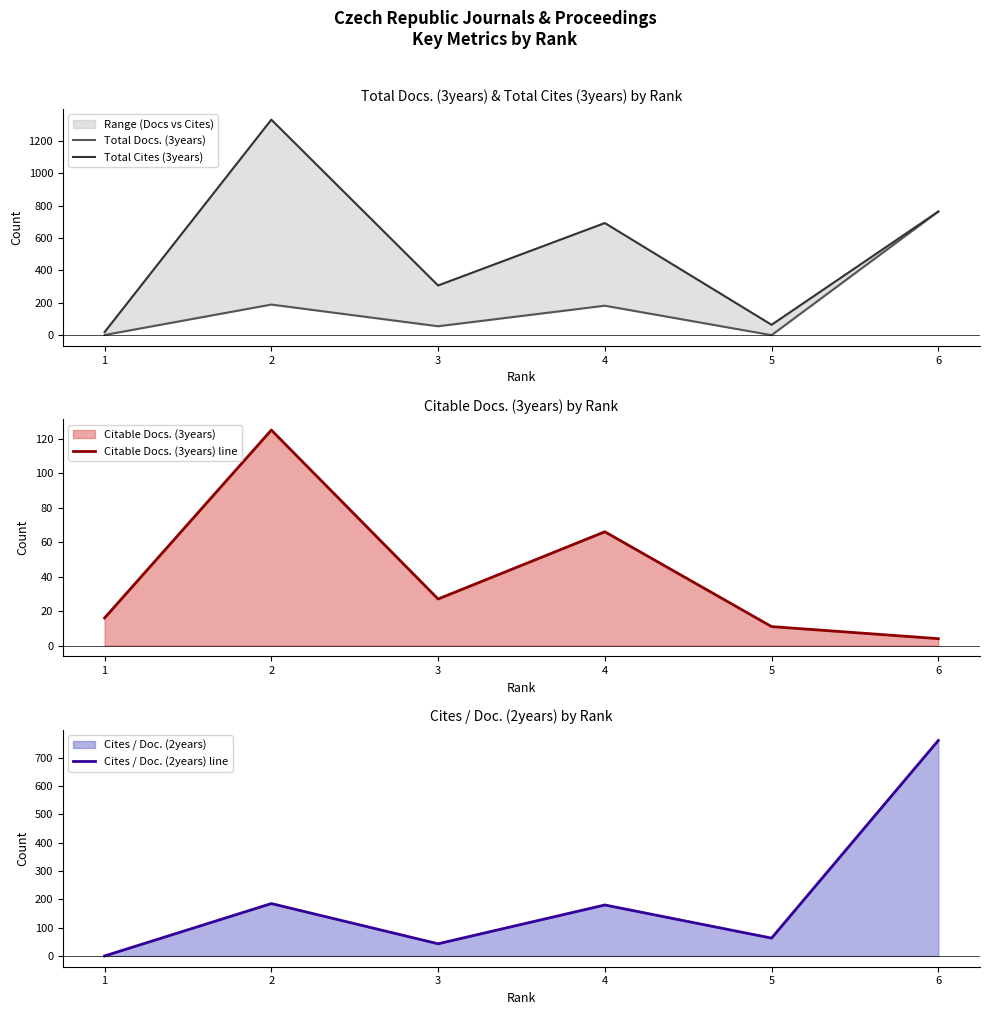

True or false: Total Cites (3years) has more than 0 points higher than both neighbors.

True